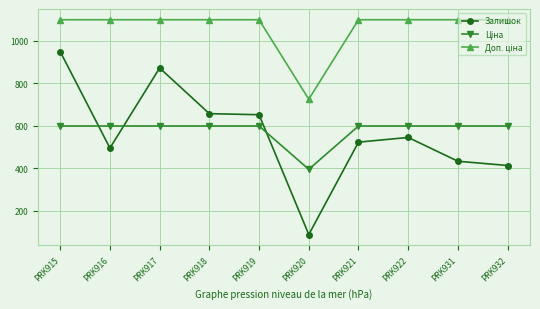

At which category is the sum across all series the highest?

PRK915